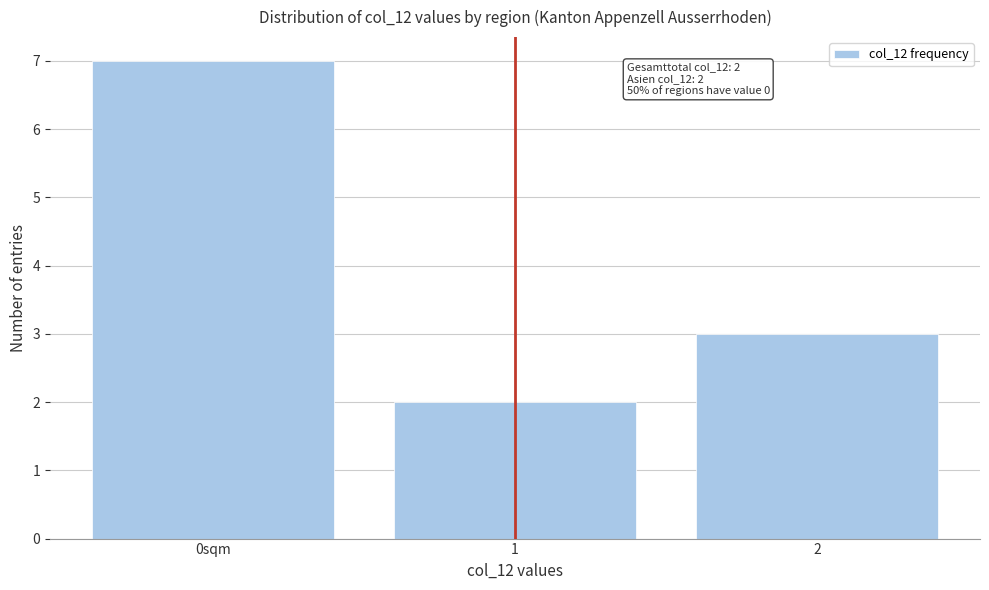

Reading left to right, transcribe all the data shown in this chart.

7	2	3